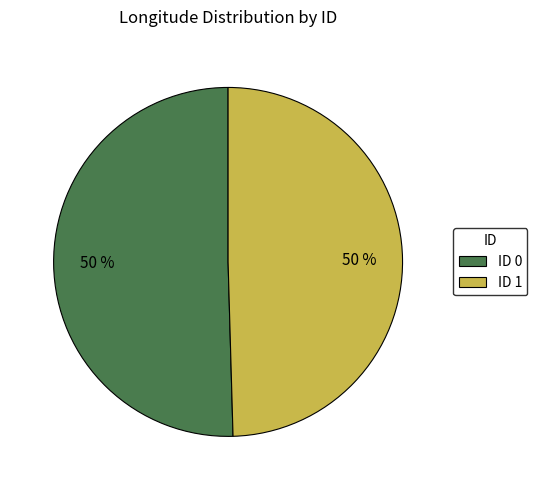

Is the sum of ID 0 and ID 1 greater than half?

Yes